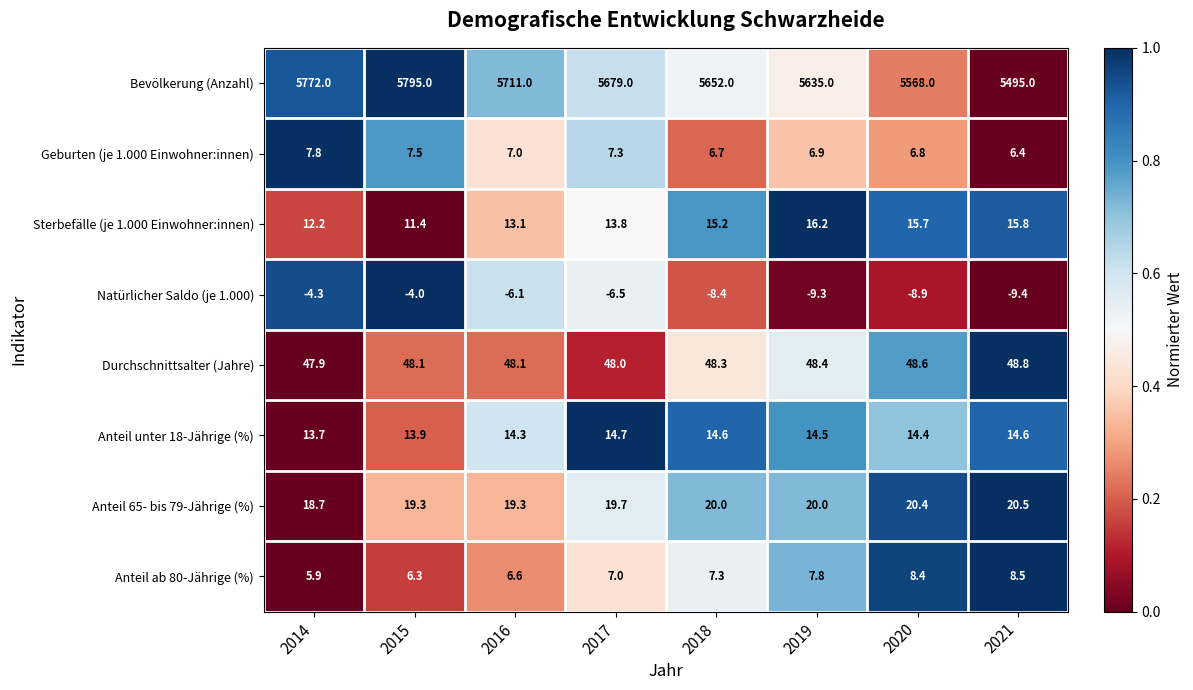

Is it true that Anteil 65- bis 79-Jährige (%) equals 29.2 at 2020?

False